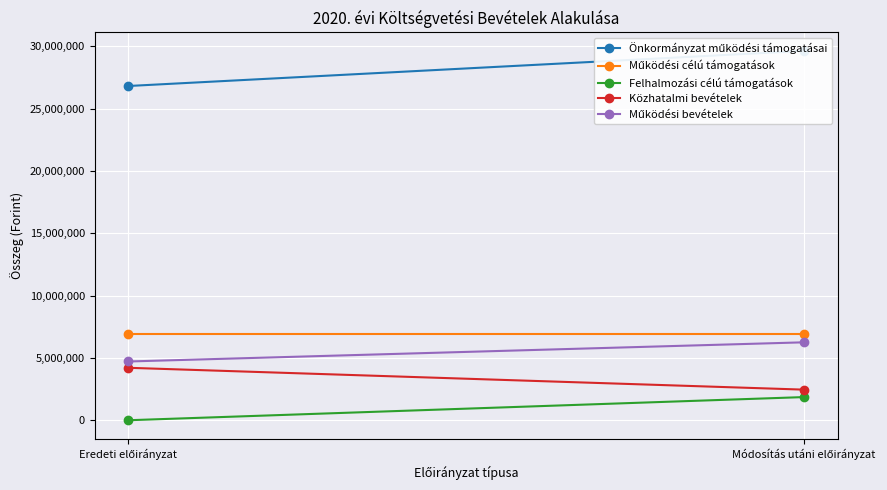

Between Eredeti előirányzat and Módosítás utáni előirányzat, which series saw the biggest shift?

Önkormányzat működési támogatásai